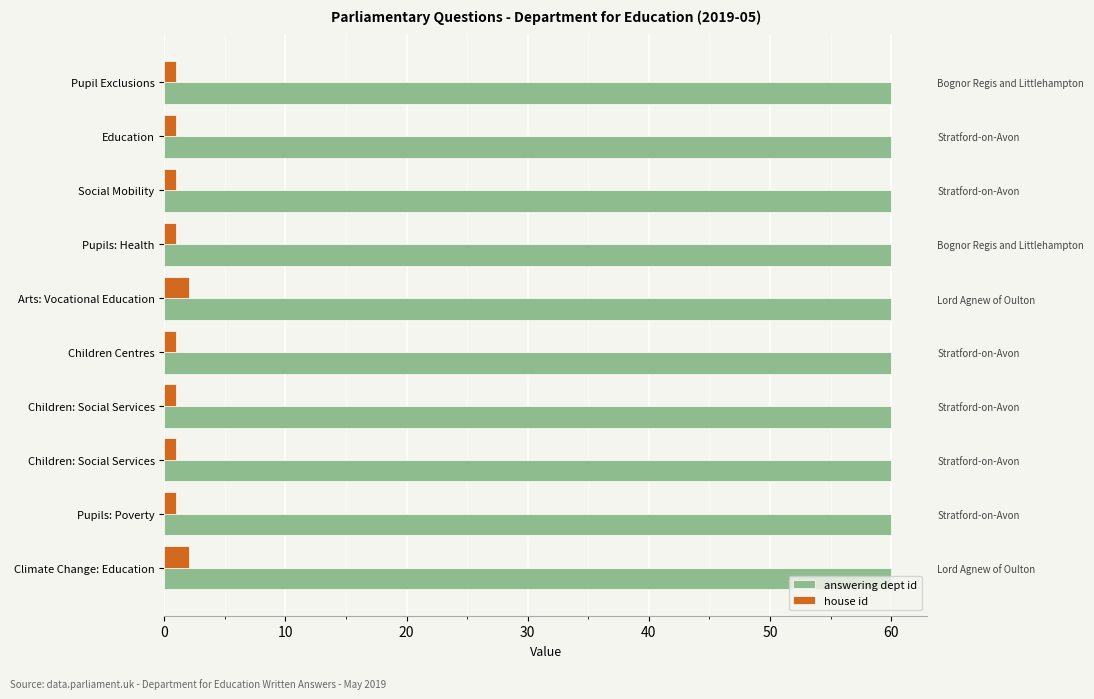

How many bars are there in total?

20